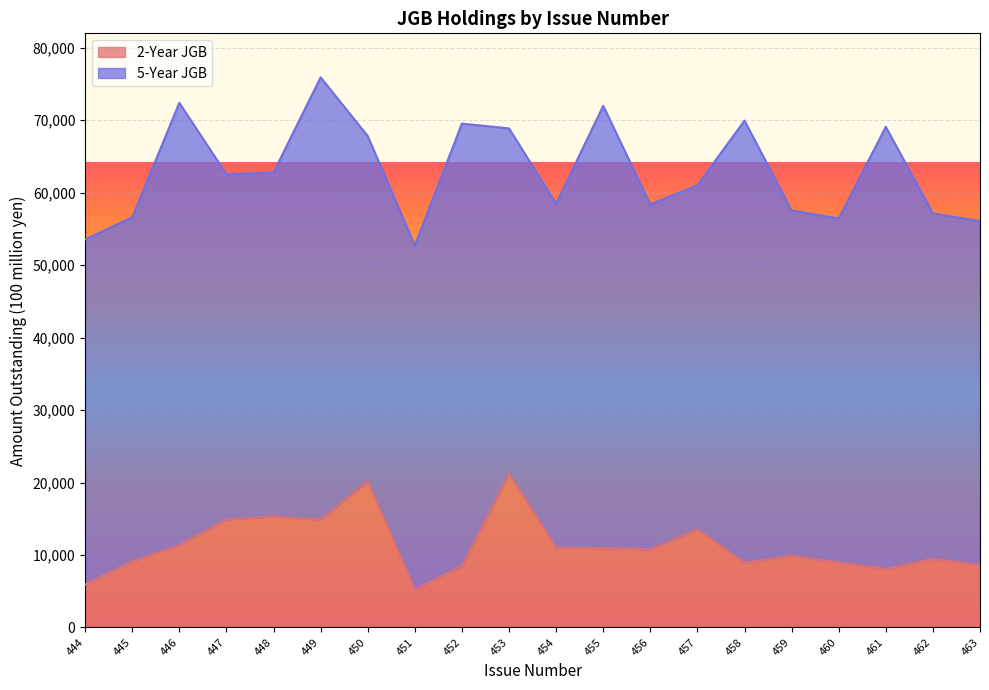

True or false: the data has more than 1 interior local peaks.

True